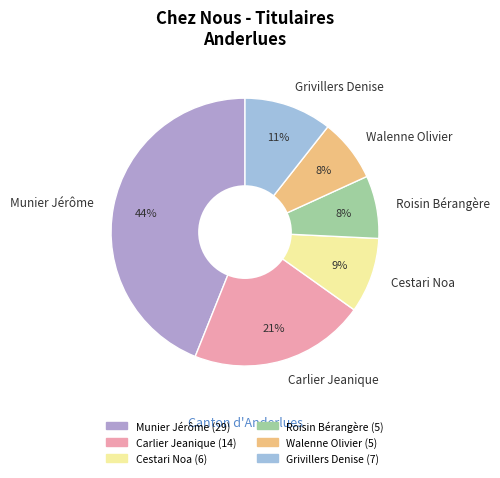

To the nearest percent, what is the average slice percentage?

17%